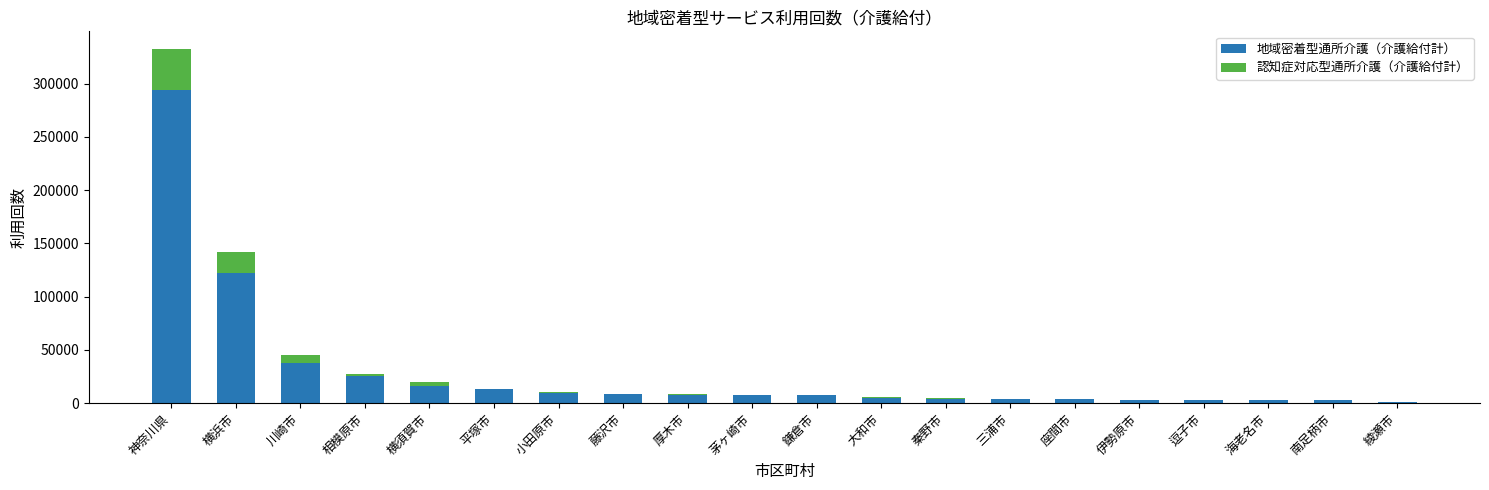

At which category is the sum across all series the highest?

神奈川県